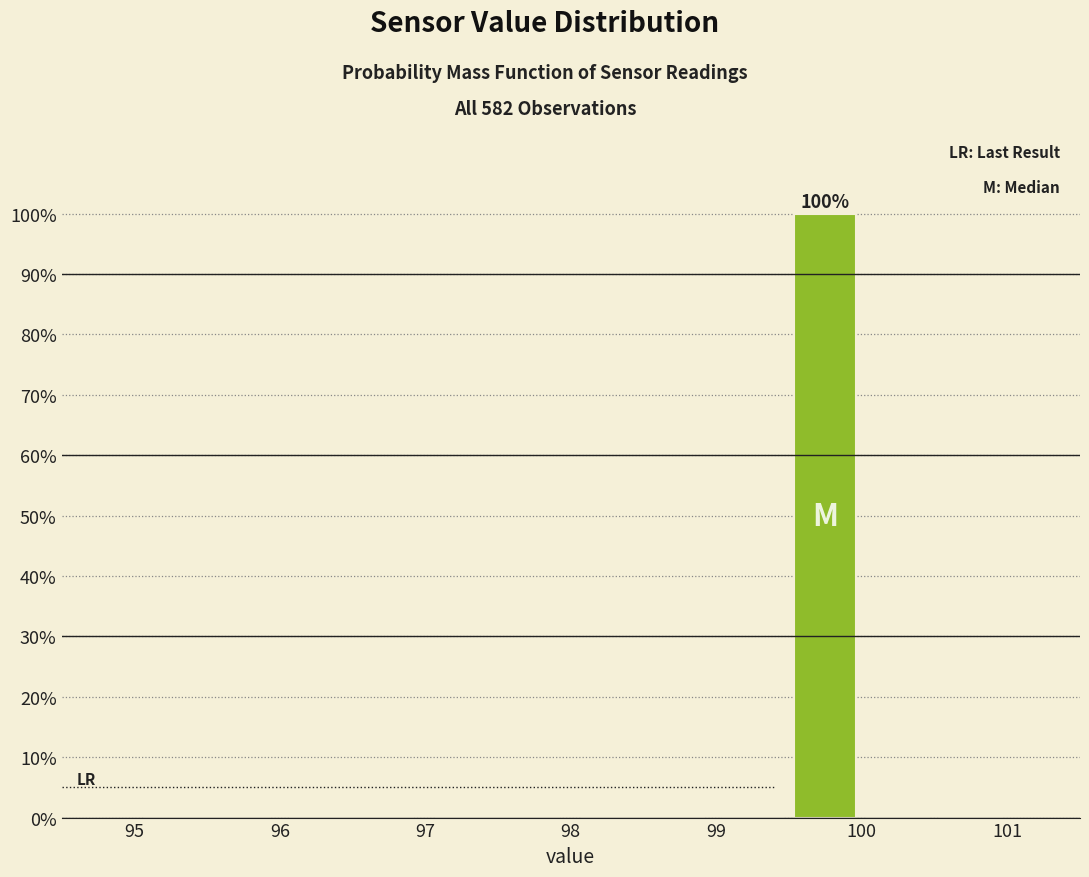

Which range on the x-axis has the tallest bar?

99.5 to 100.0